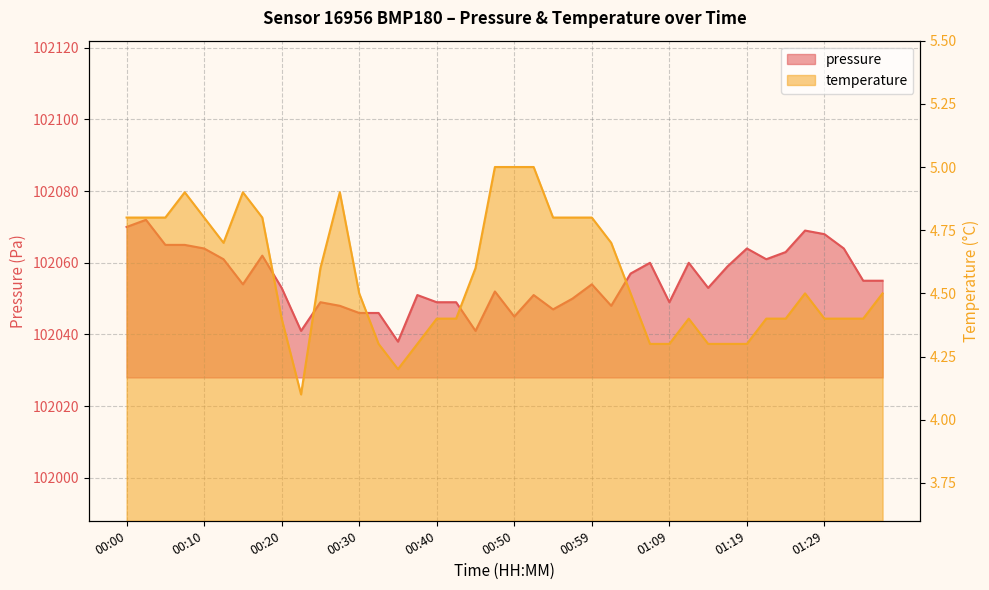

In temperature, how many points are higher than both neighbors (excluding endpoints)?

5